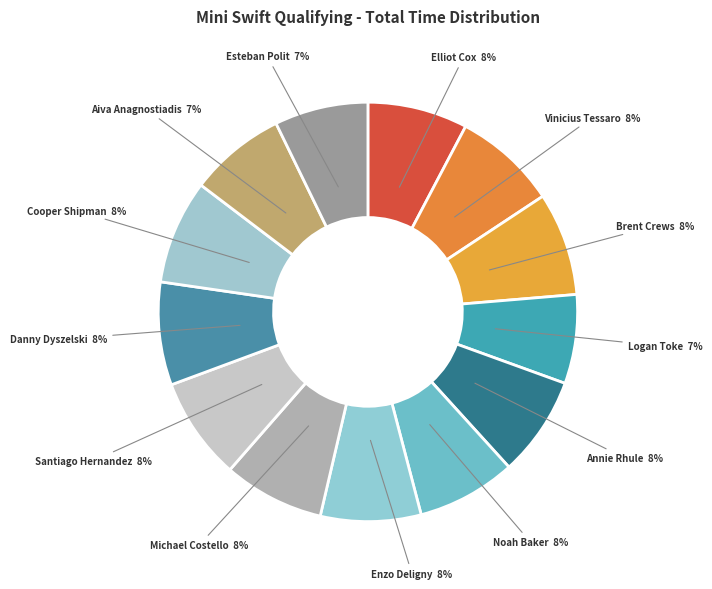

Count the number of slices in the pie.

13